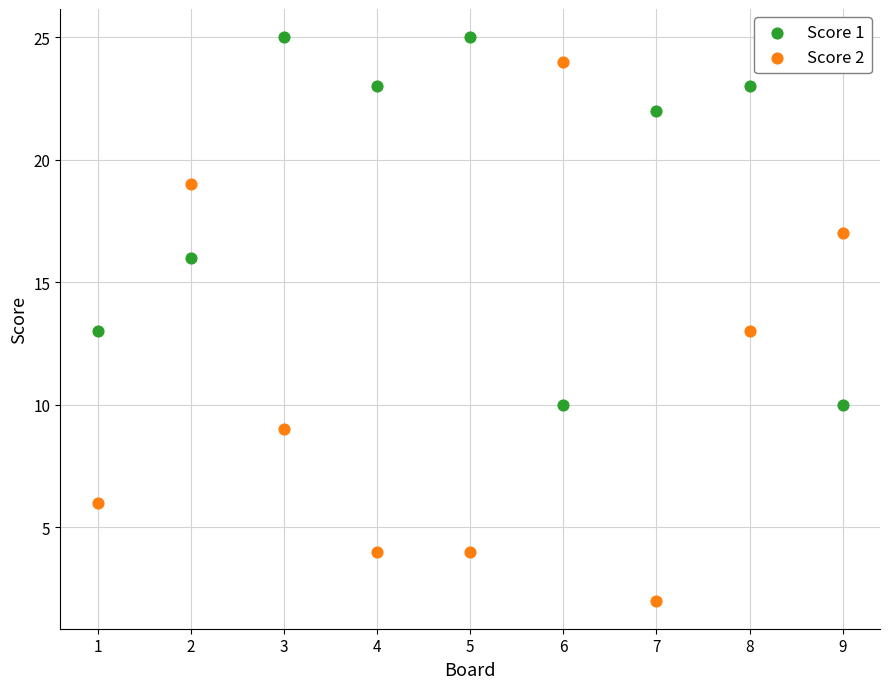

What are all the series names shown in the legend?

Score 1, Score 2